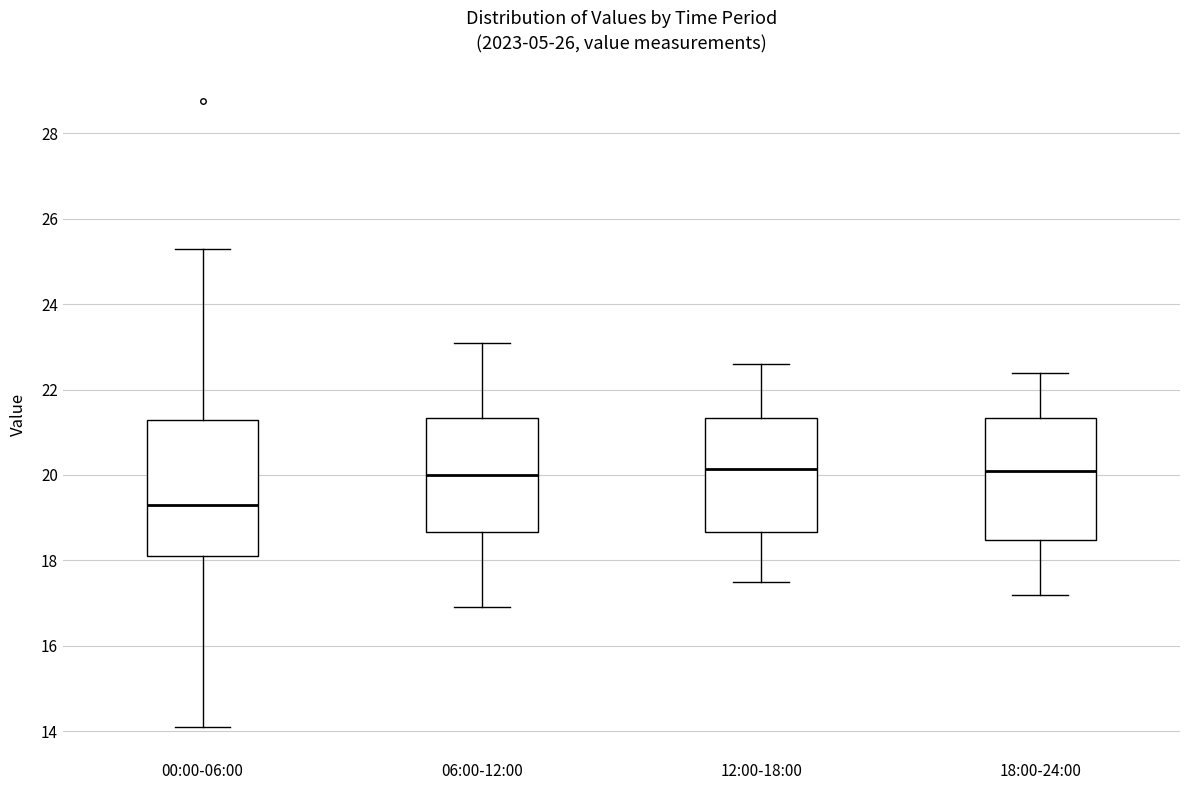

Reading left to right, transcribe this box plot: for each box, give where its median line is, the range the box spans, and where its two whiskers end, as read against the y-axis. The values are not printed on the chart, so give them approximately, as read against the axis.

00:00-06:00: median 19.4, box 18.2 to 21.2, whiskers 14.2 to 25.4
06:00-12:00: median 20.0, box 18.6 to 21.4, whiskers 17.0 to 23.2
12:00-18:00: median 20.2, box 18.6 to 21.4, whiskers 17.6 to 22.6
18:00-24:00: median 20.2, box 18.4 to 21.4, whiskers 17.2 to 22.4